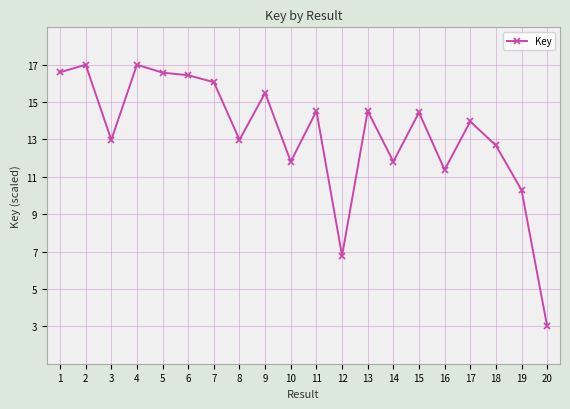

What is the maximum value shown in the chart?

17.0